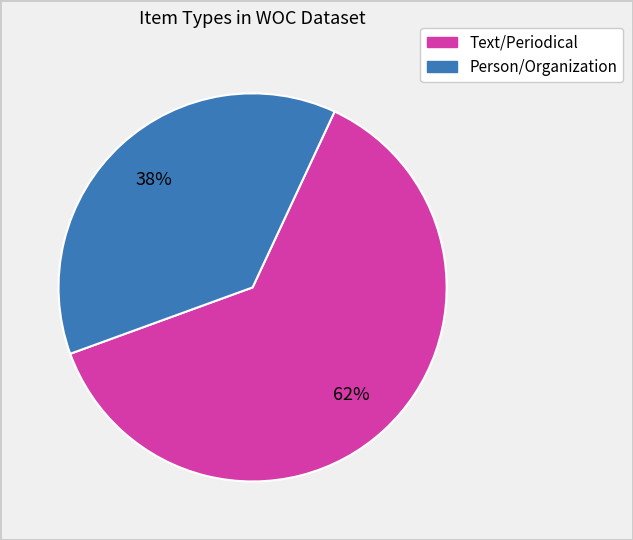

To the nearest percent, what is the average slice percentage?

50%